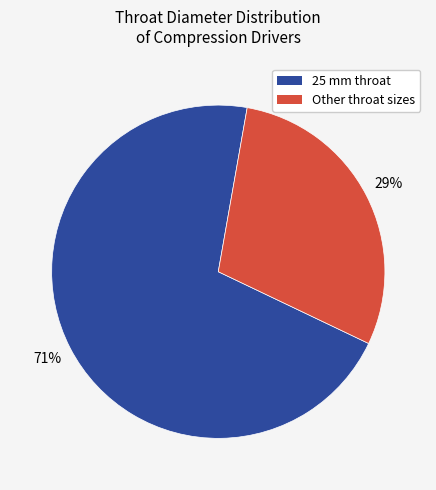

To the nearest percent, what is the average slice percentage?

50%